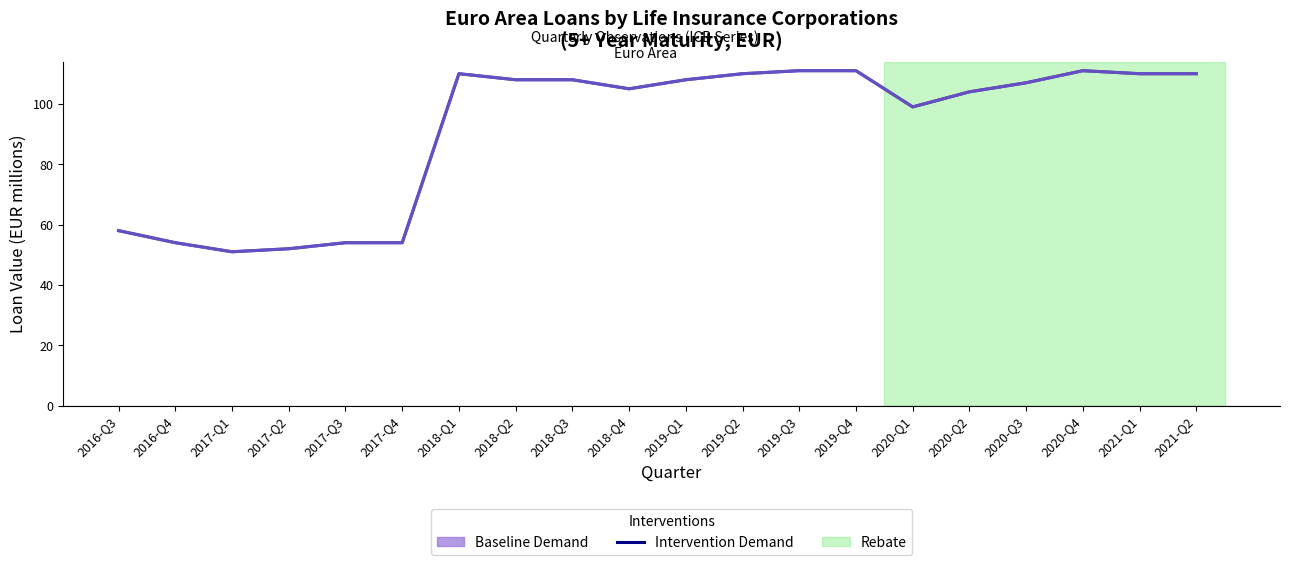

List the labels in order of Intervention Demand value, smallest first.

2017-Q1, 2017-Q2, 2016-Q4, 2017-Q3, 2017-Q4, 2016-Q3, 2020-Q1, 2020-Q2, 2018-Q4, 2020-Q3, 2018-Q2, 2018-Q3, 2019-Q1, 2018-Q1, 2019-Q2, 2021-Q1, 2021-Q2, 2019-Q3, 2019-Q4, 2020-Q4